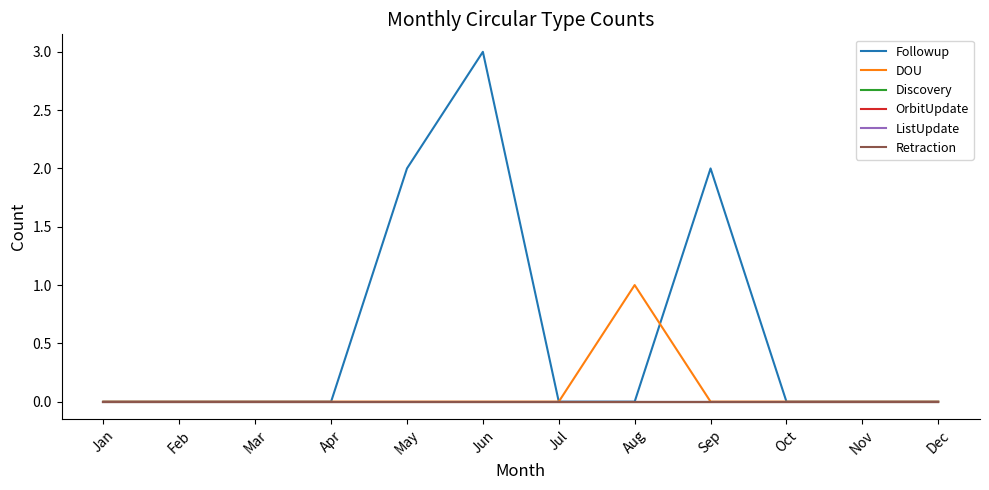

Rank the series at Jun from highest to lowest value.

Followup, DOU, Discovery, OrbitUpdate, ListUpdate, Retraction